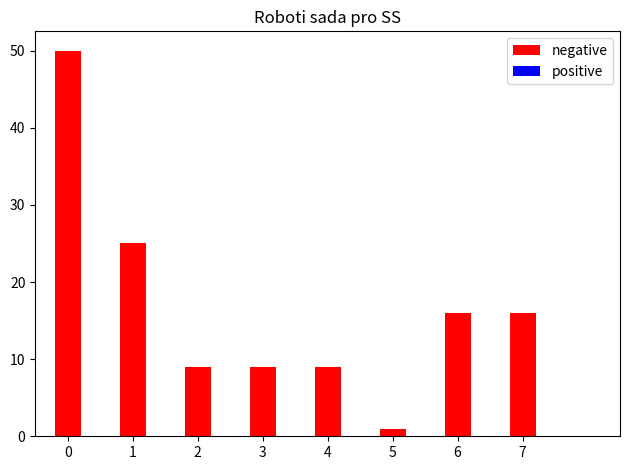

Reading right to left, extract all data points from this chart.

16	16	1	9	9	9	25	50